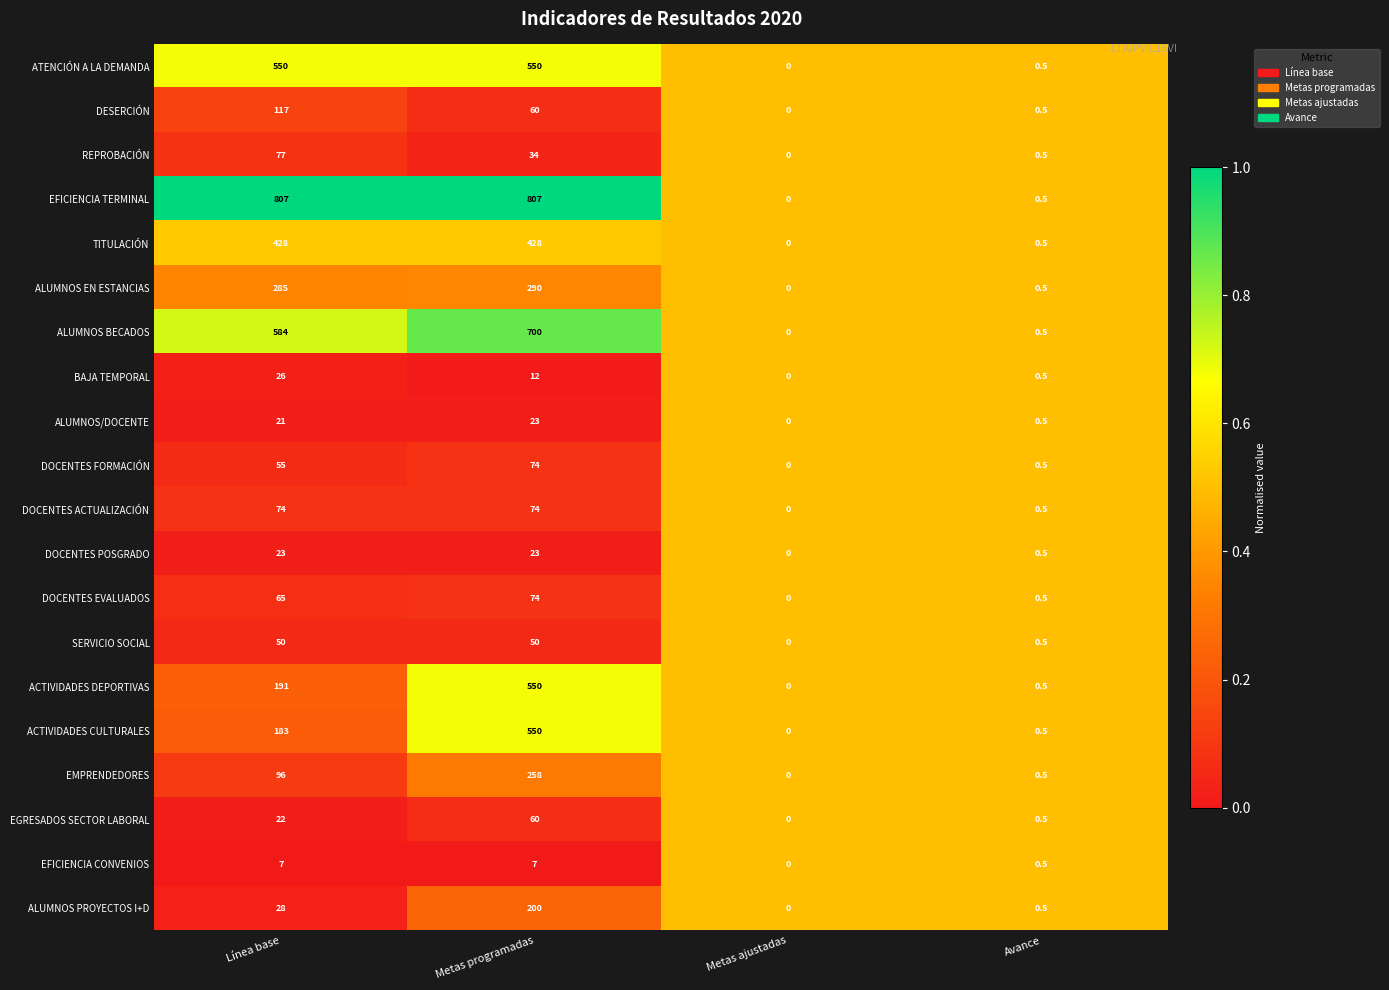

Which series has the largest range (max minus min)?

EFICIENCIA TERMINAL